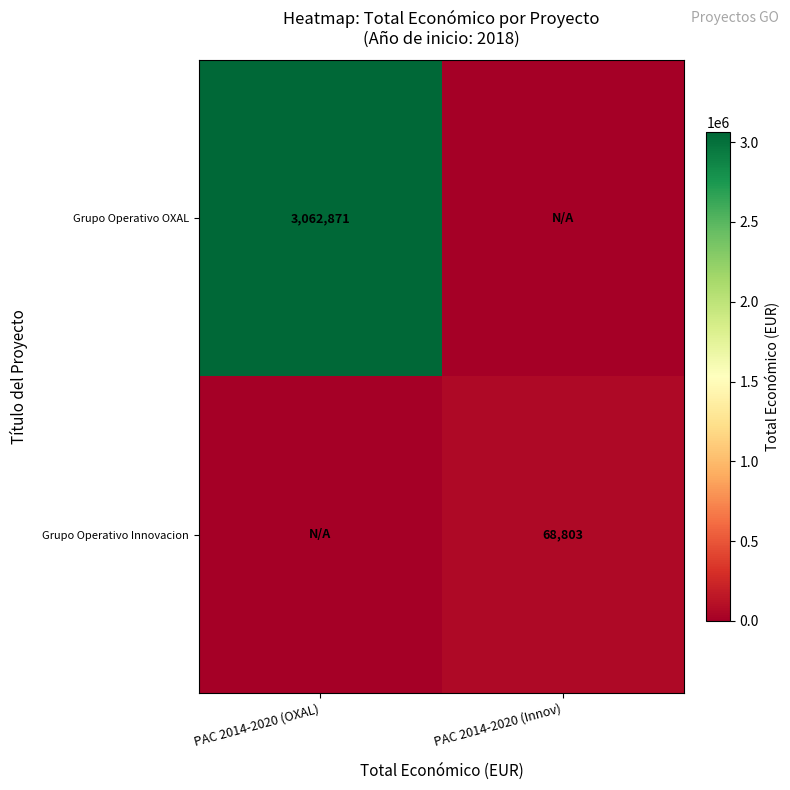

The value of Grupo Operativo Innovacion at PAC 2014-2020 (Innov) is 109673. True or false?

False